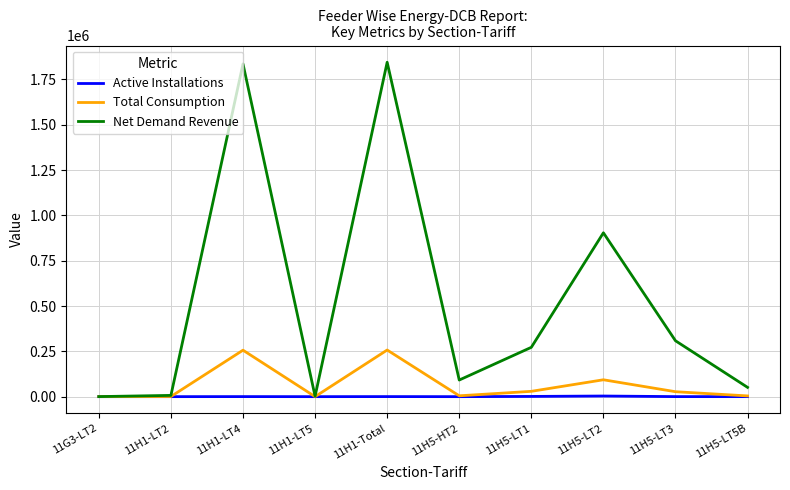

Where is Total Consumption nearest to the value 128645?

11H5-LT2